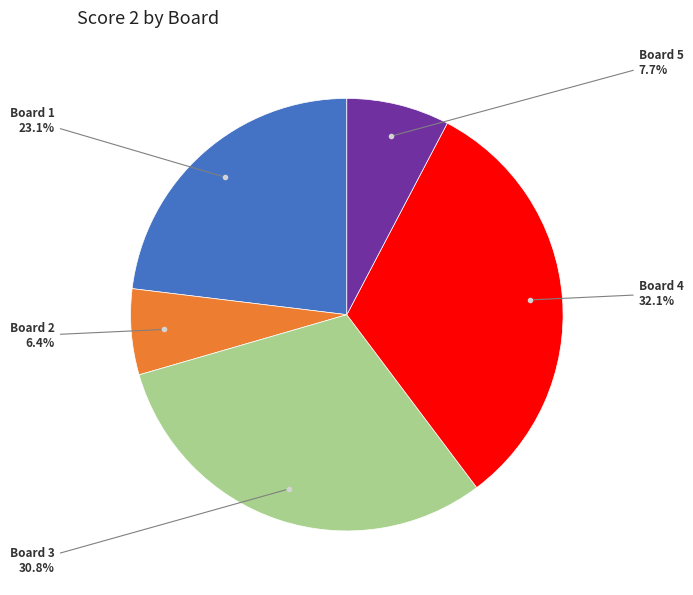

Combined, what portion of the pie is Board 1 and Board 3?

53.8%